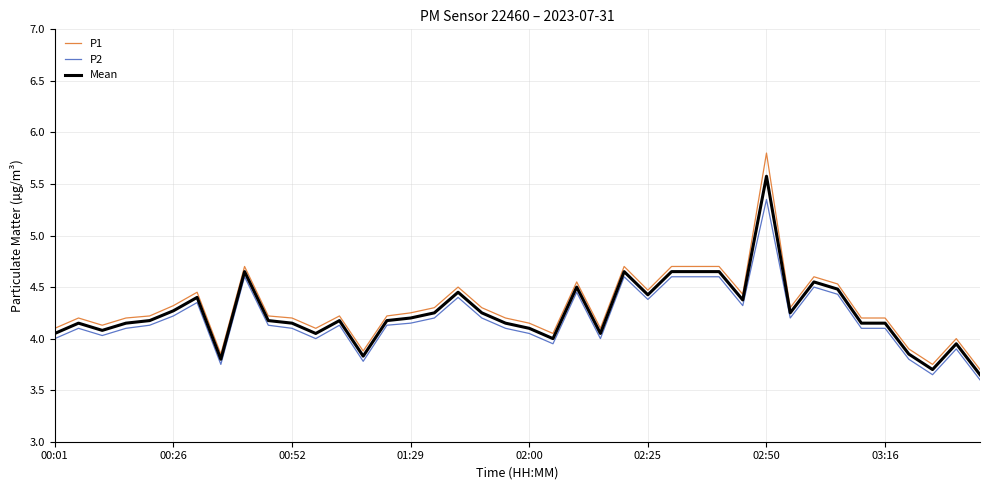

What is the greatest value displayed?

5.8